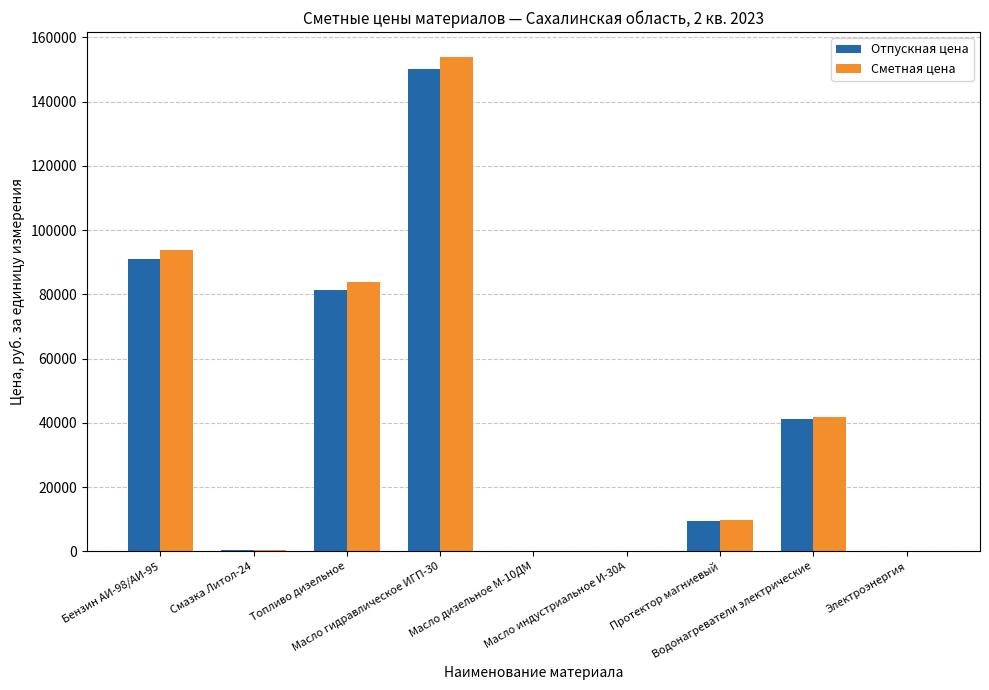

True or false: Сметная цена has a value of 41862.1 at Водонагреватели электрические.

True